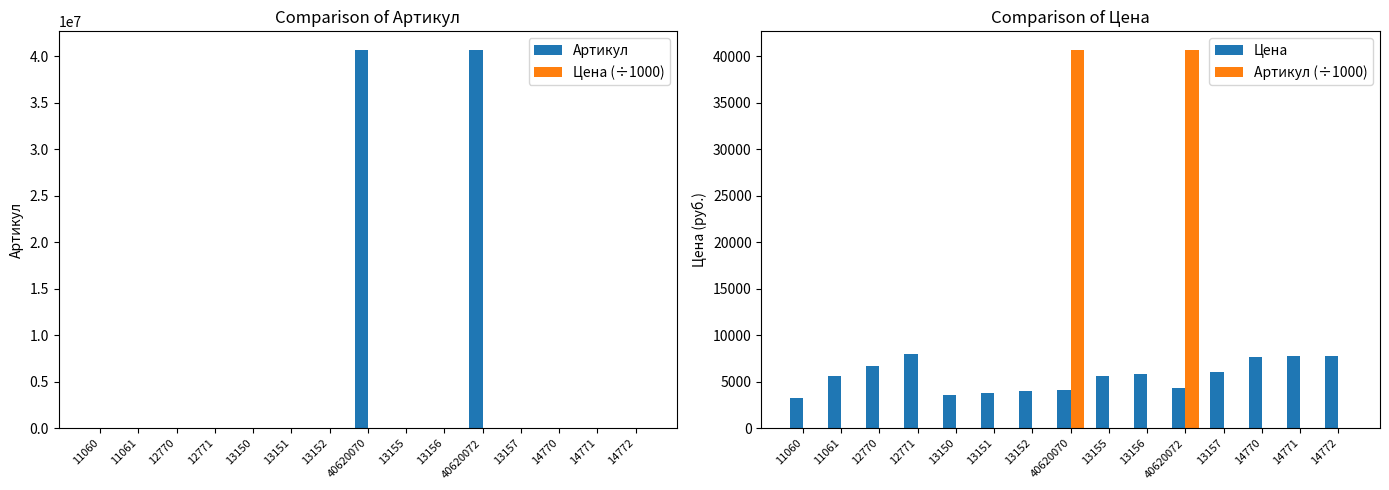

How many data points in Цена (÷1000) are above 5?

9